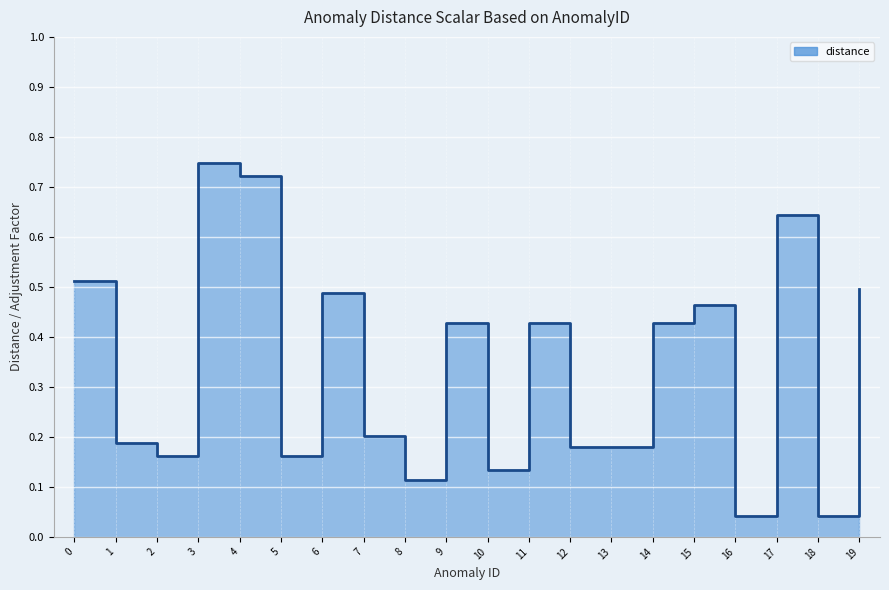

What is the sum of the values at 12 and 4?

0.9